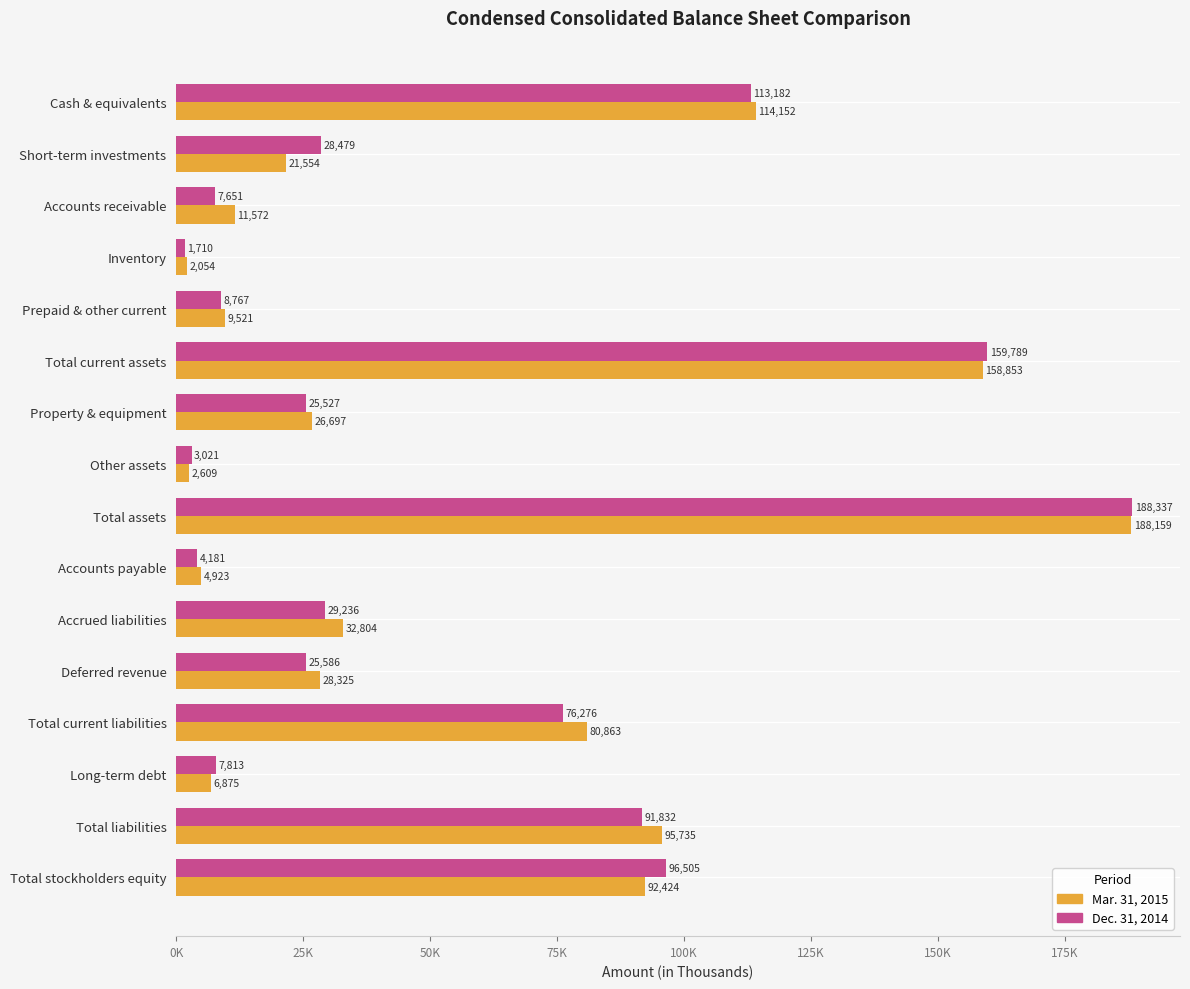

What are all the series names shown in the legend?

Mar. 31, 2015, Dec. 31, 2014